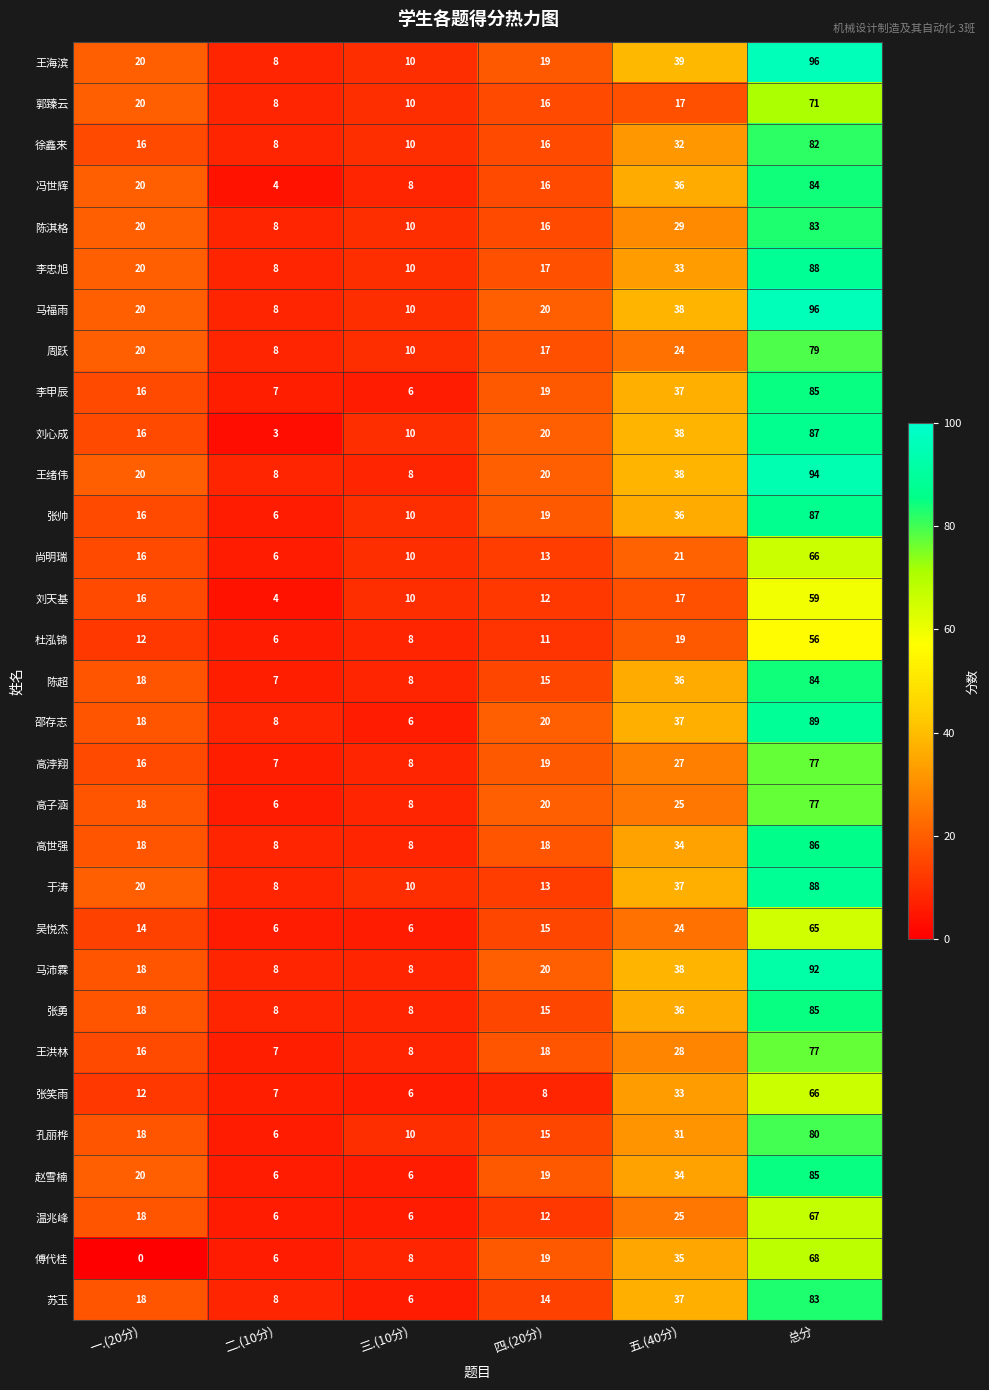

Is the value of 温兆峰 at 二.(10分) greater than the value of 郭臻云 at 一.(20分)?

No